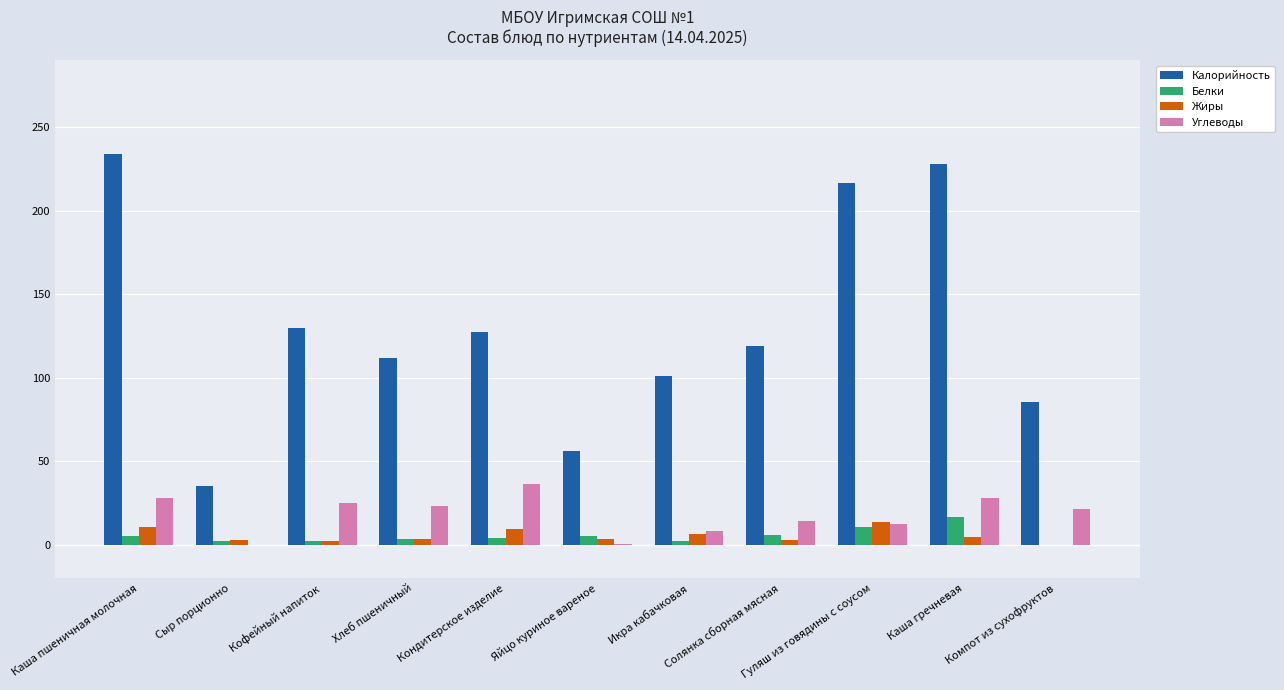

What is the sum of all Калорийность values?

1443.5